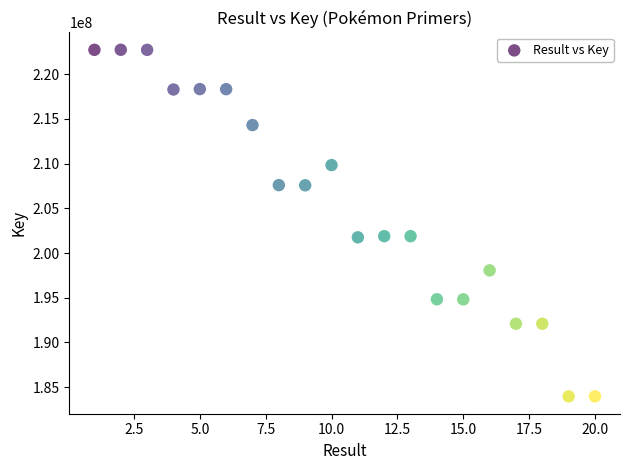

What is the range of X values (max minus min)?

19